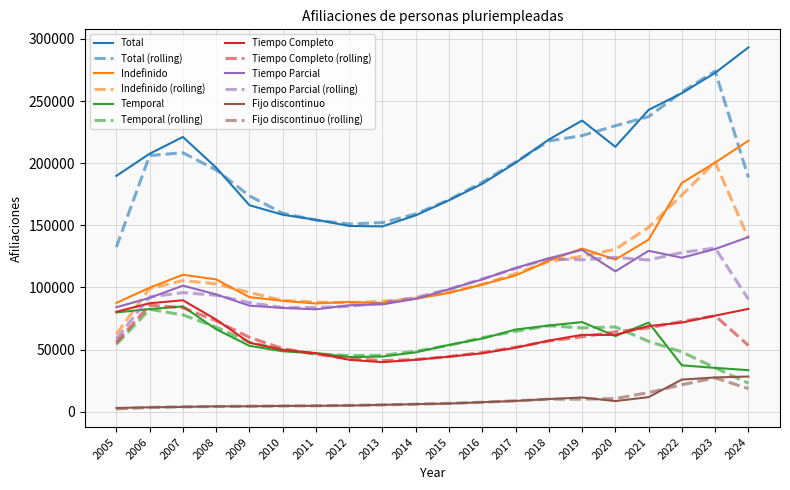

What is the sum of the Tiempo Completo values at 2005 and 2019?

142197.0